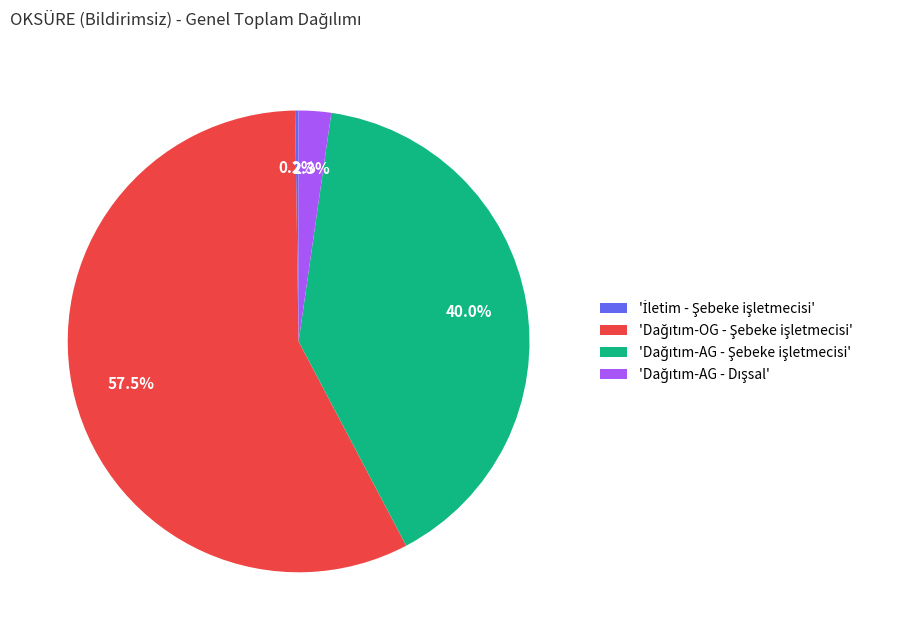

Does any single category account for the majority?

Yes